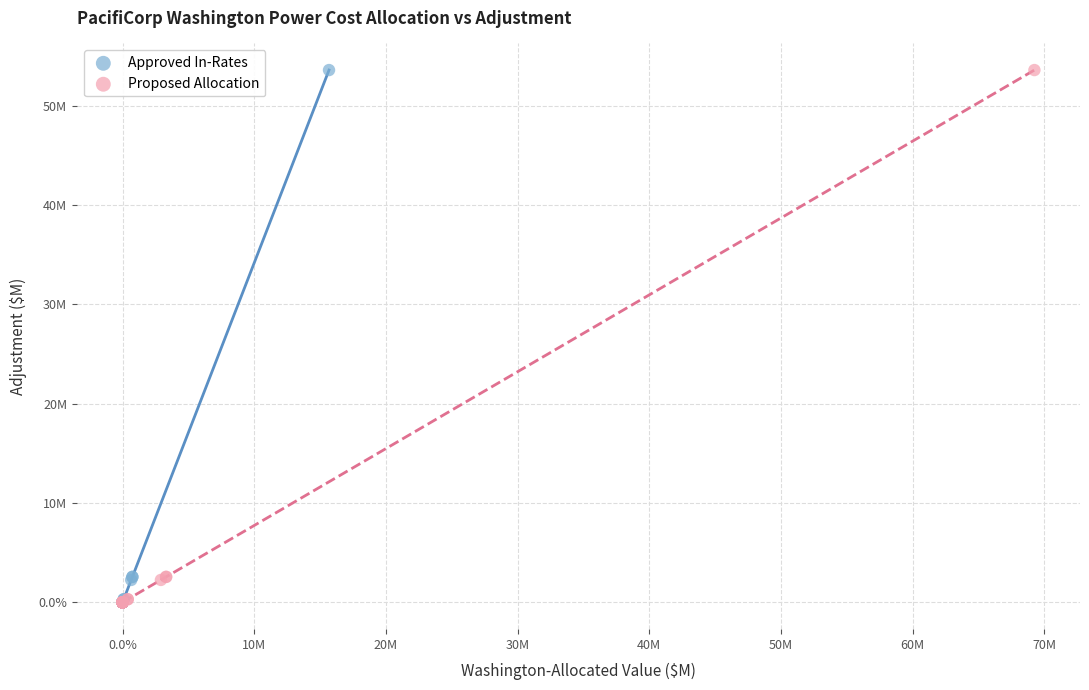

What are all the series names shown in the legend?

Approved In-Rates, Proposed Allocation